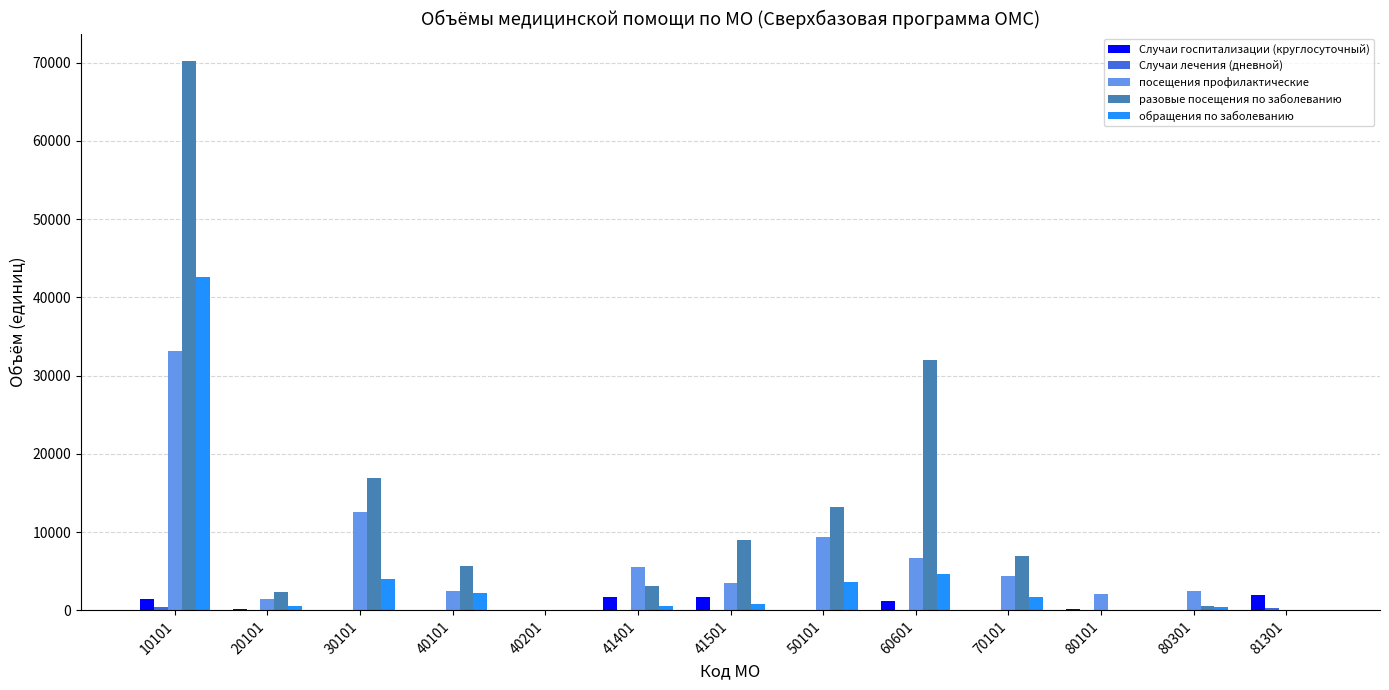

Which series changed the most between 41401 and 60601?

разовые посещения по заболеванию